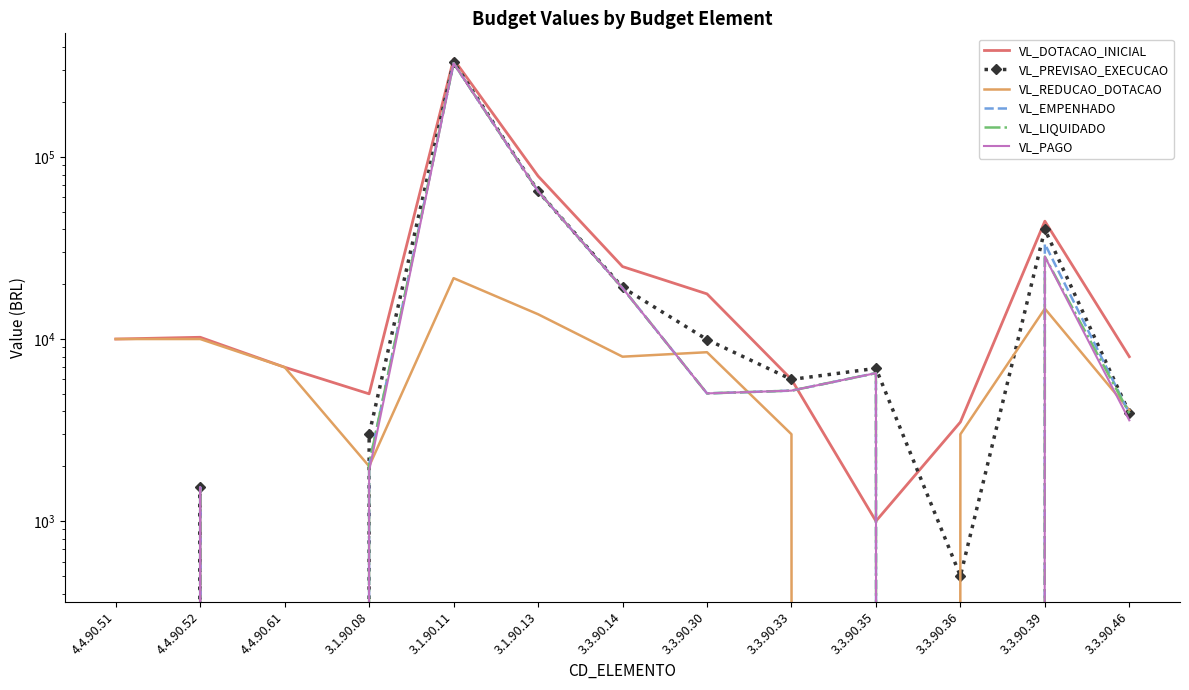

What is the highest value of the VL_REDUCAO_DOTACAO series?

21600.0